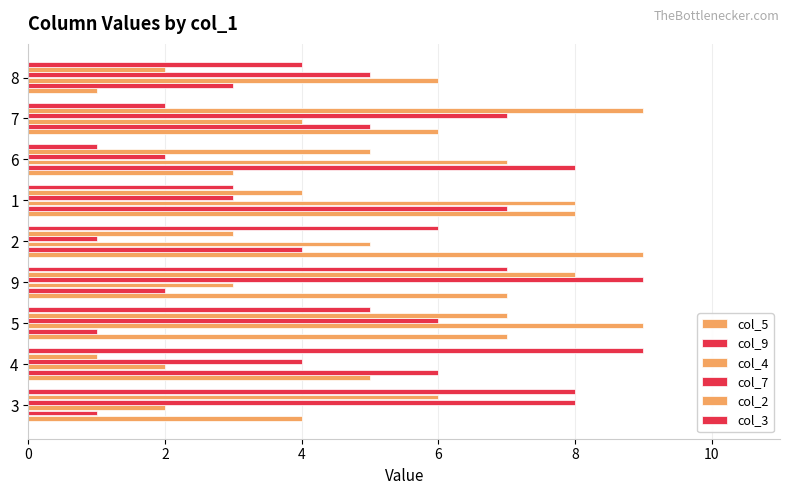

Count the number of data series in this chart.

6